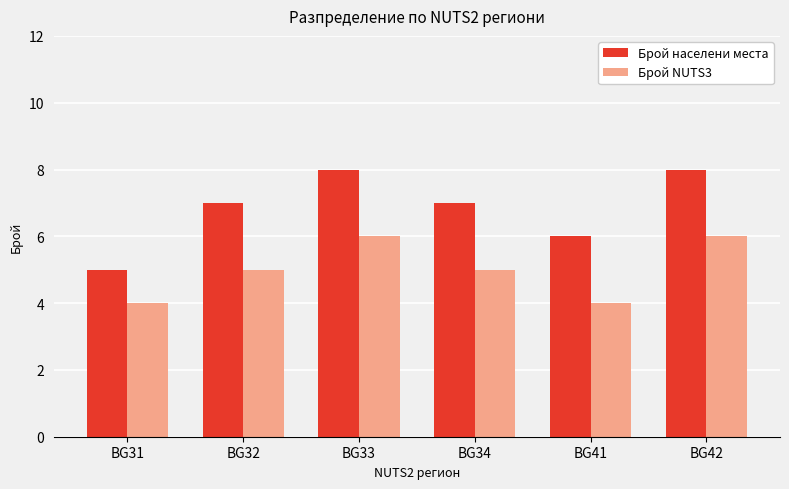

Reading right to left, extract all data points from this chart.

Брой населени места: BG42=8	BG41=6	BG34=7	BG33=8	BG32=7	BG31=5
Брой NUTS3: BG42=6	BG41=4	BG34=5	BG33=6	BG32=5	BG31=4